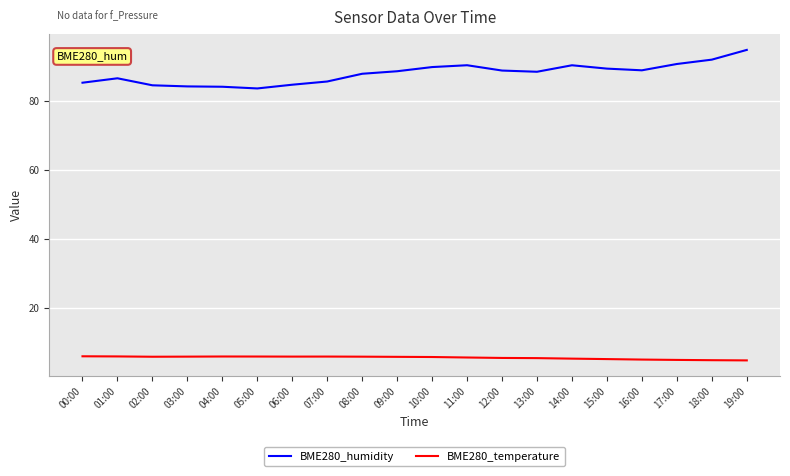

At which label does BME280_humidity reach its peak?

19:00